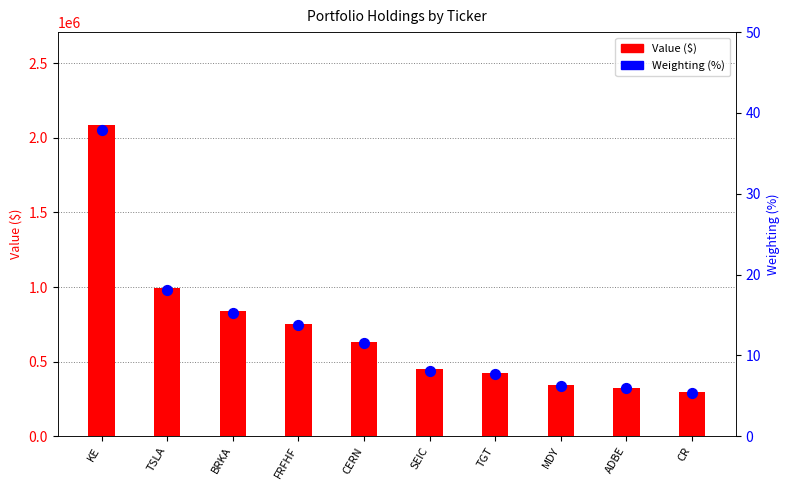

Which series has the largest total across all categories?

Value ($)